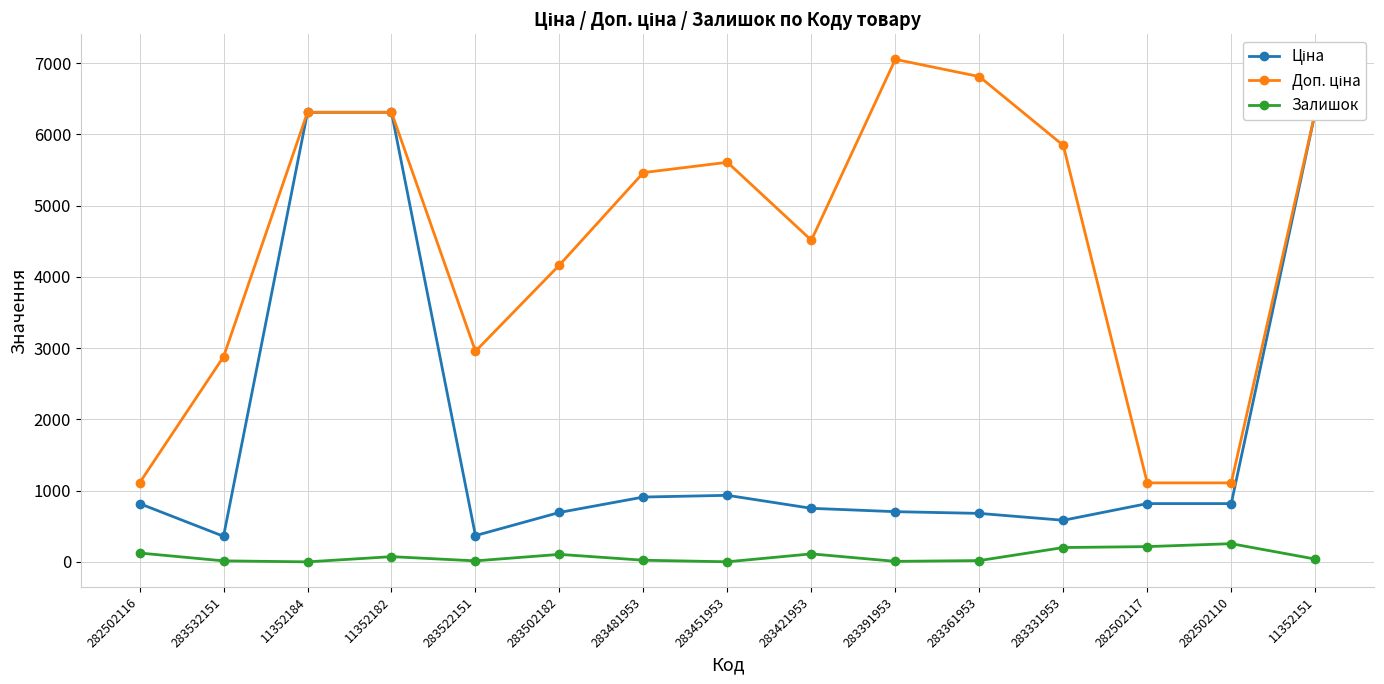

What is the total value across all series at 11352184?

12618.5